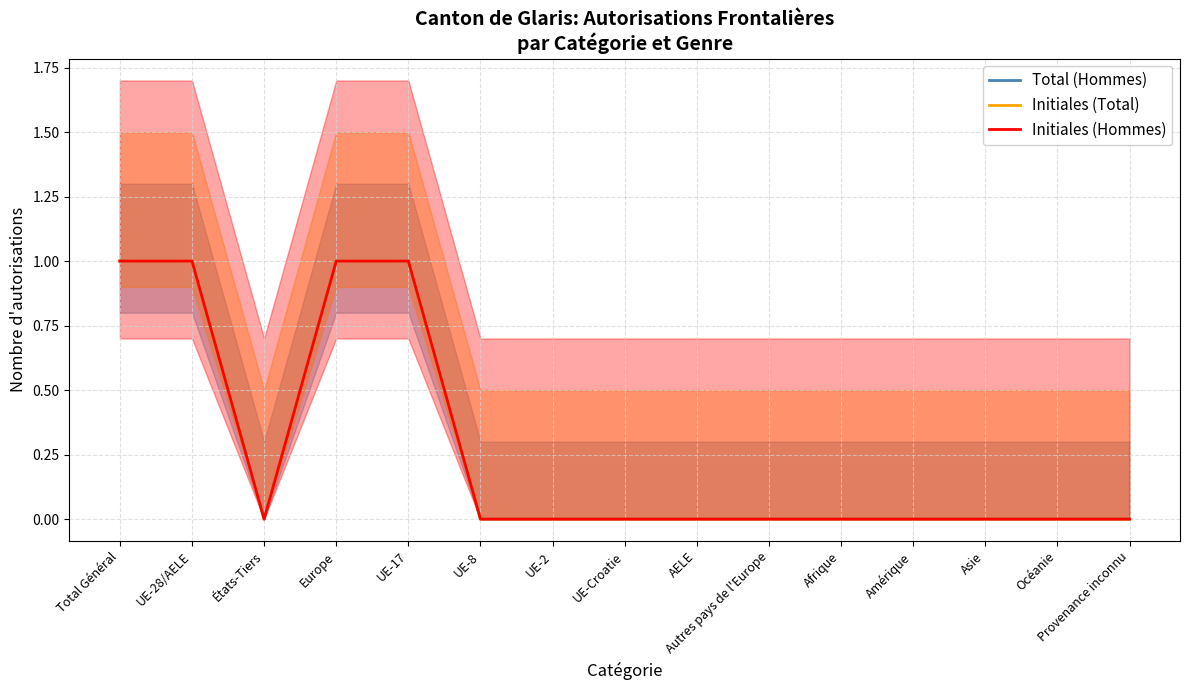

Between Afrique and Amérique, which series saw the biggest shift?

Total (Hommes)